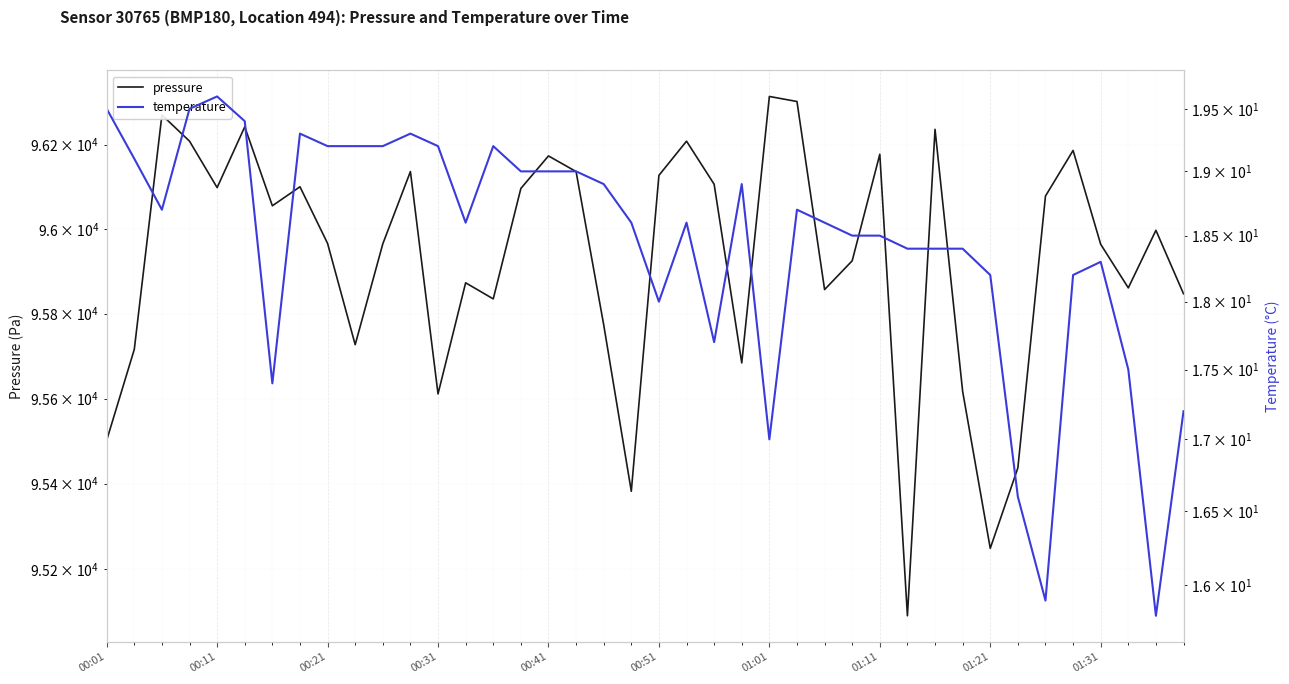

What is the smallest value displayed?

15.8